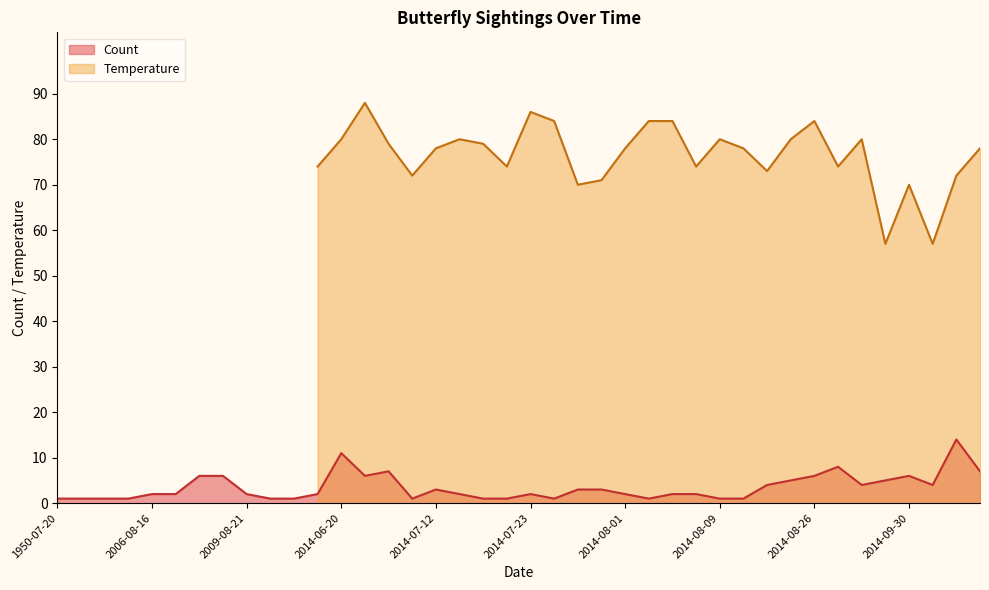

How many points are higher than both their immediate neighbors (excluding endpoints)?

7